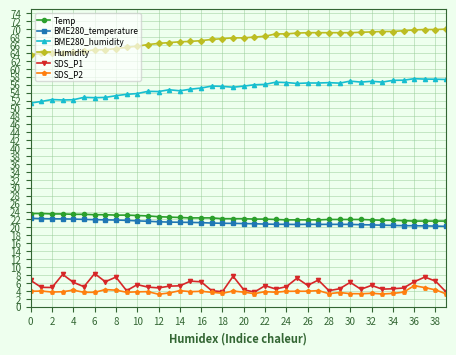

Which series has the largest total across all categories?

Humidity